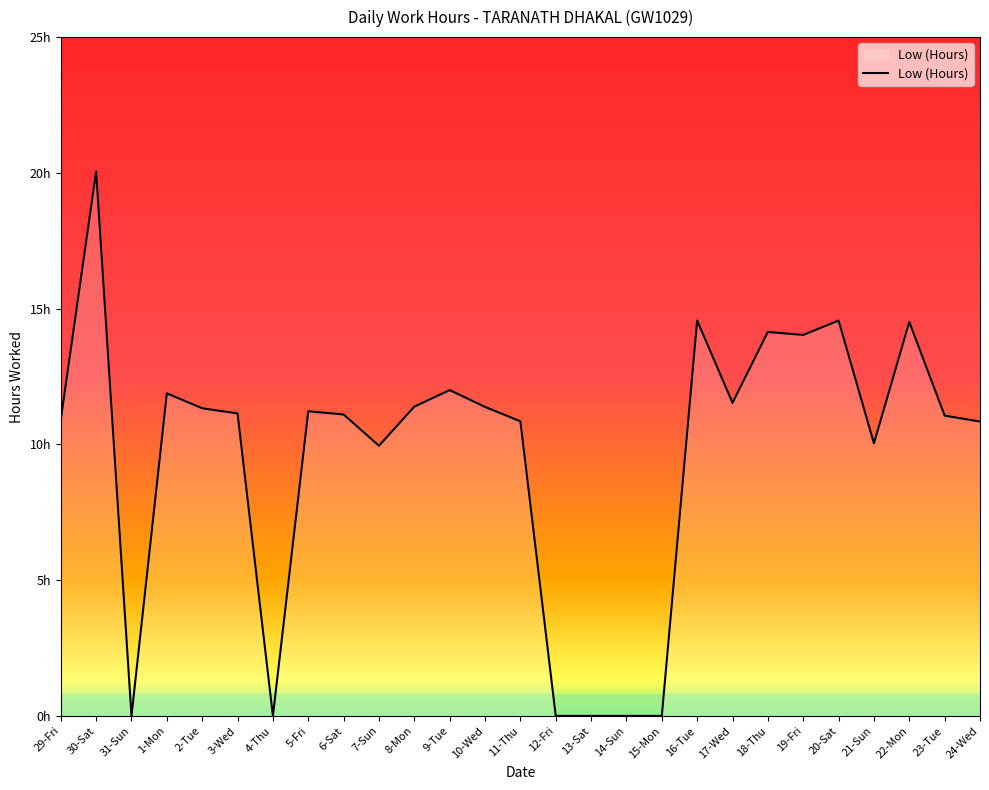

What is the difference between the maximum and minimum values?

20.1